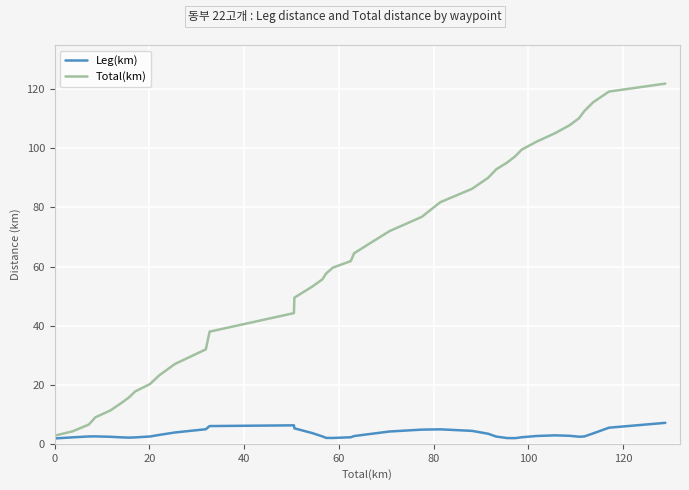

True or false: Total(km) has more than 0 points higher than both neighbors.

False